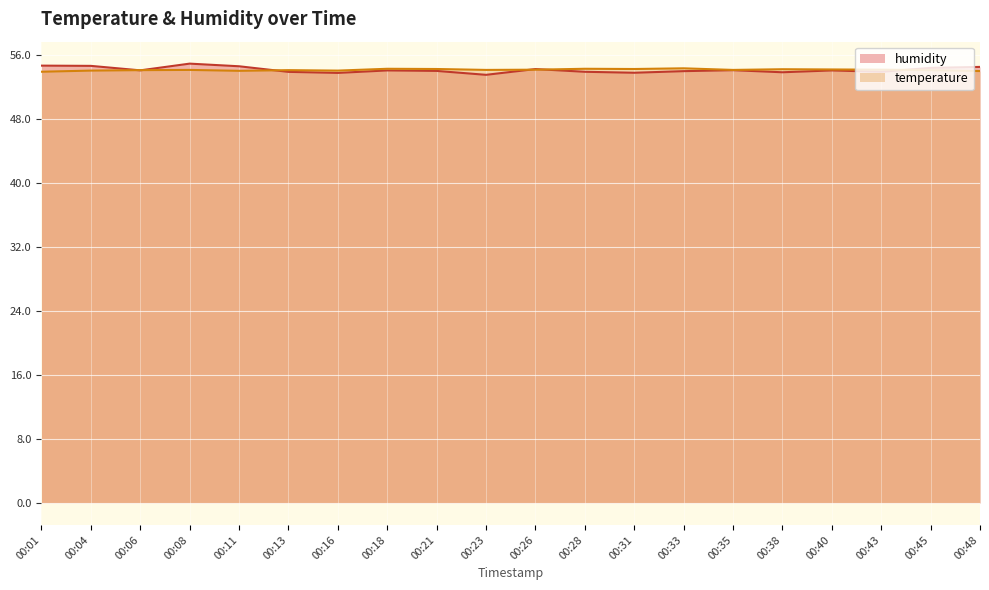

Is it true that humidity equals 54.0 at 00:21?

True